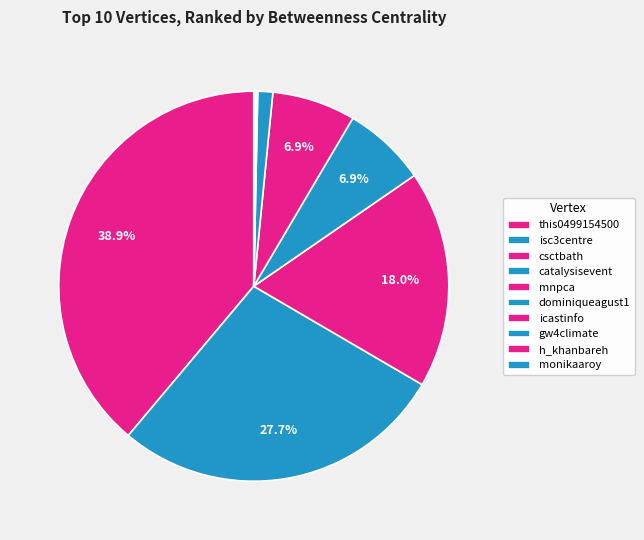

To the nearest percent, what is the difference between the largest and smallest slice percentages?

39%